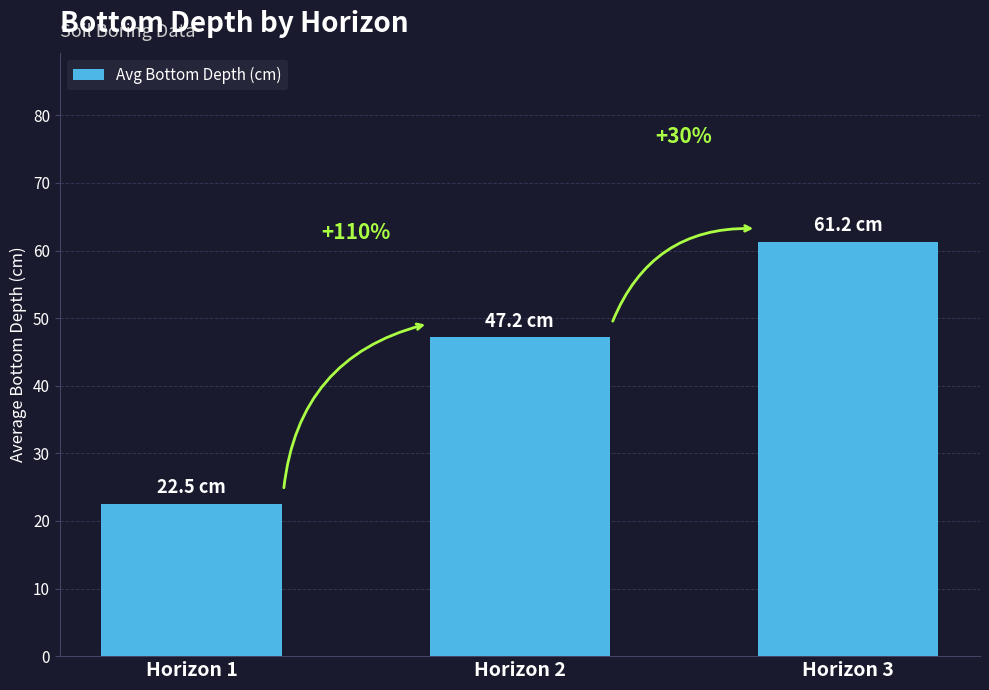

What is the value of the 3rd bar from the left?

61.2